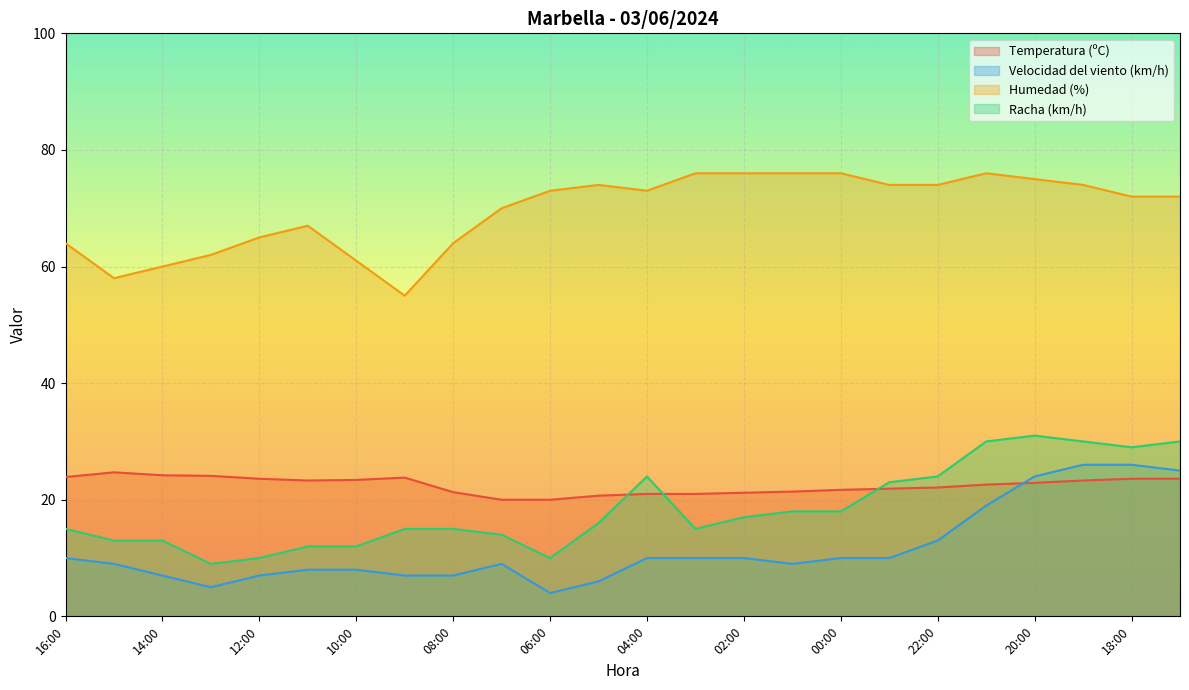

Reading left to right, list all the values displayed in this chart.

Temperatura (ºC): 23.9	24.7	24.2	24.1	23.6	23.3	23.4	23.8	21.3	20.0	20.0	20.7	21.0	21.0	21.2	21.4	21.7	21.9	22.1	22.6	22.9	23.3	23.6	23.6
Velocidad del viento (km/h): 10.0	9.0	7.0	5.0	7.0	8.0	8.0	7.0	7.0	9.0	4.0	6.0	10.0	10.0	10.0	9.0	10.0	10.0	13.0	19.0	24.0	26.0	26.0	25.0
Humedad (%): 64.0	58.0	60.0	62.0	65.0	67.0	61.0	55.0	64.0	70.0	73.0	74.0	73.0	76.0	76.0	76.0	76.0	74.0	74.0	76.0	75.0	74.0	72.0	72.0
Racha (km/h): 15.0	13.0	13.0	9.0	10.0	12.0	12.0	15.0	15.0	14.0	10.0	16.0	24.0	15.0	17.0	18.0	18.0	23.0	24.0	30.0	31.0	30.0	29.0	30.0